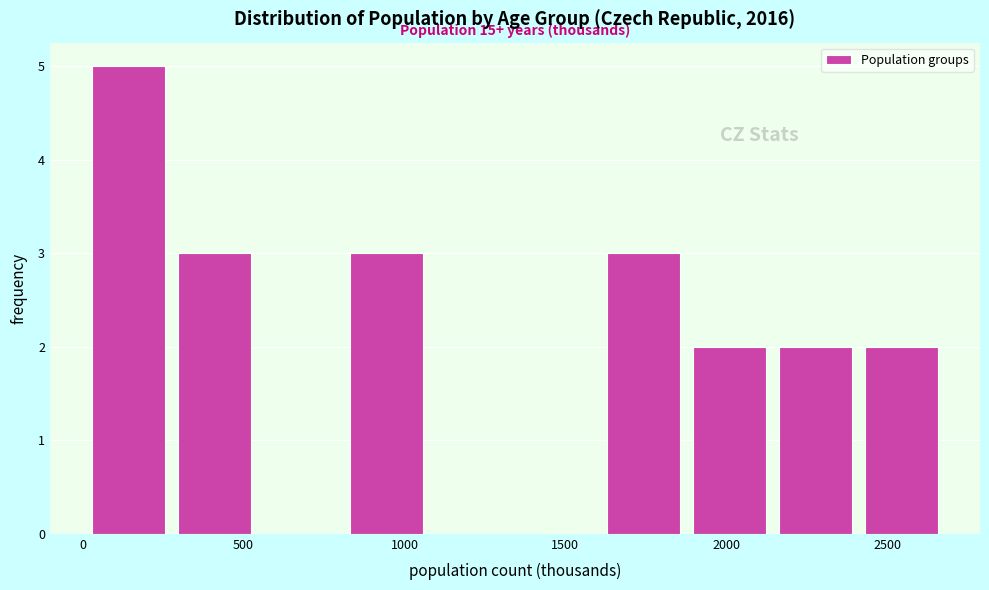

Over which range of the x-axis is the bar tallest?

0 to 300